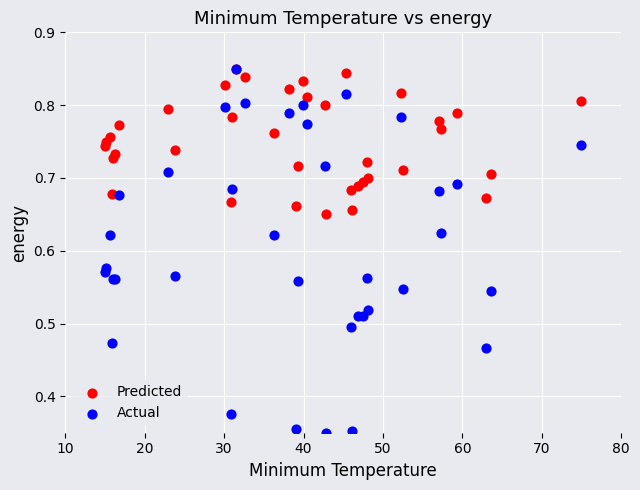

Which series has the largest Y range (max minus min)?

Actual